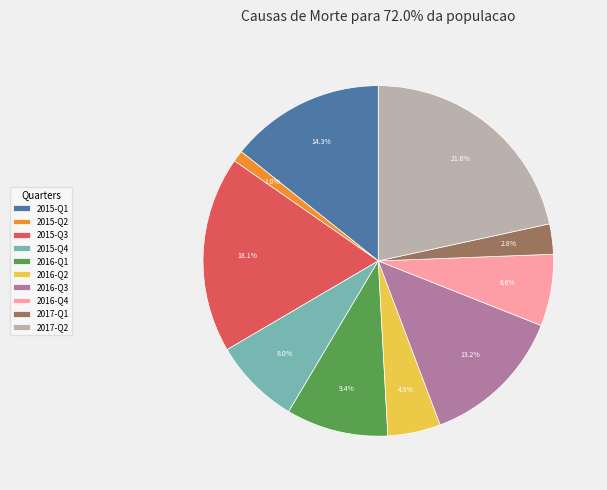

Is it true that 2016-Q4 is 15% of the pie?

False